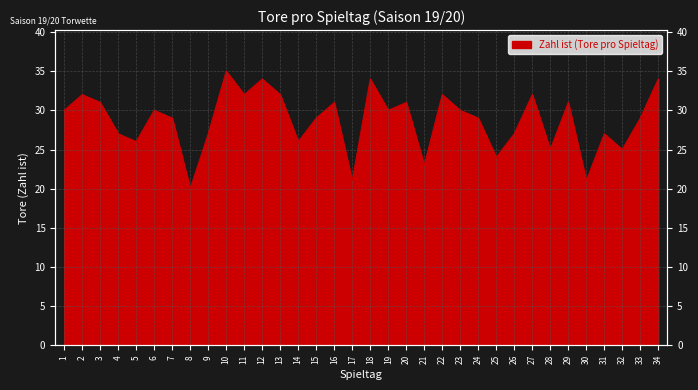

What is the value of the 6th point from the left?

30